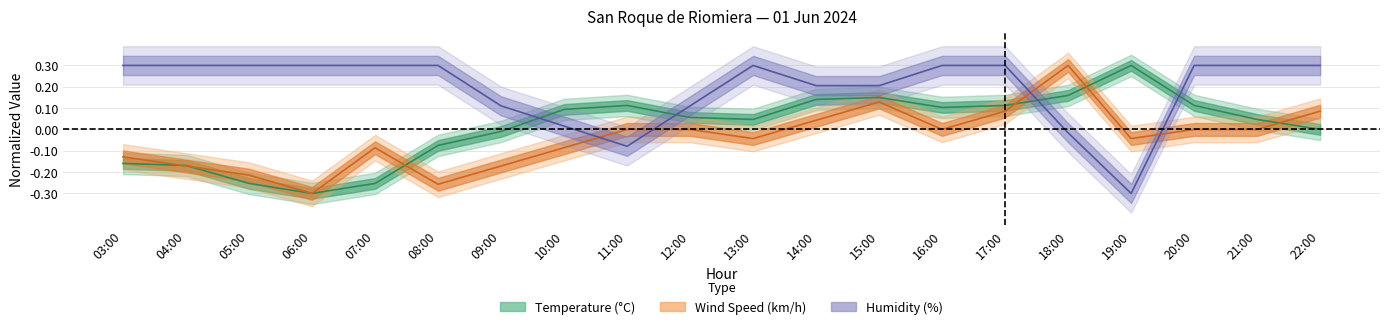

How many interior local peaks does the Temperature (°C) series have?

3